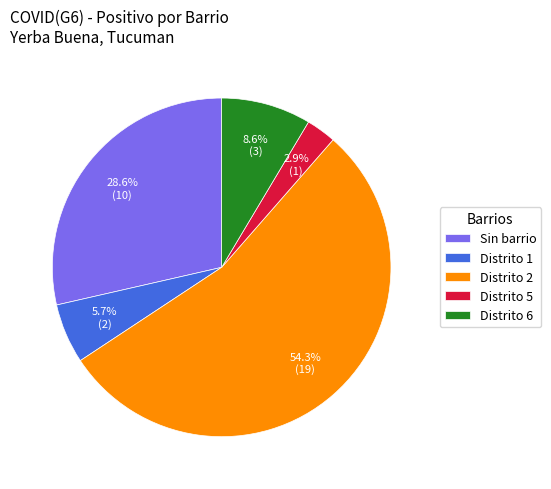

How many slices are in this pie chart?

5